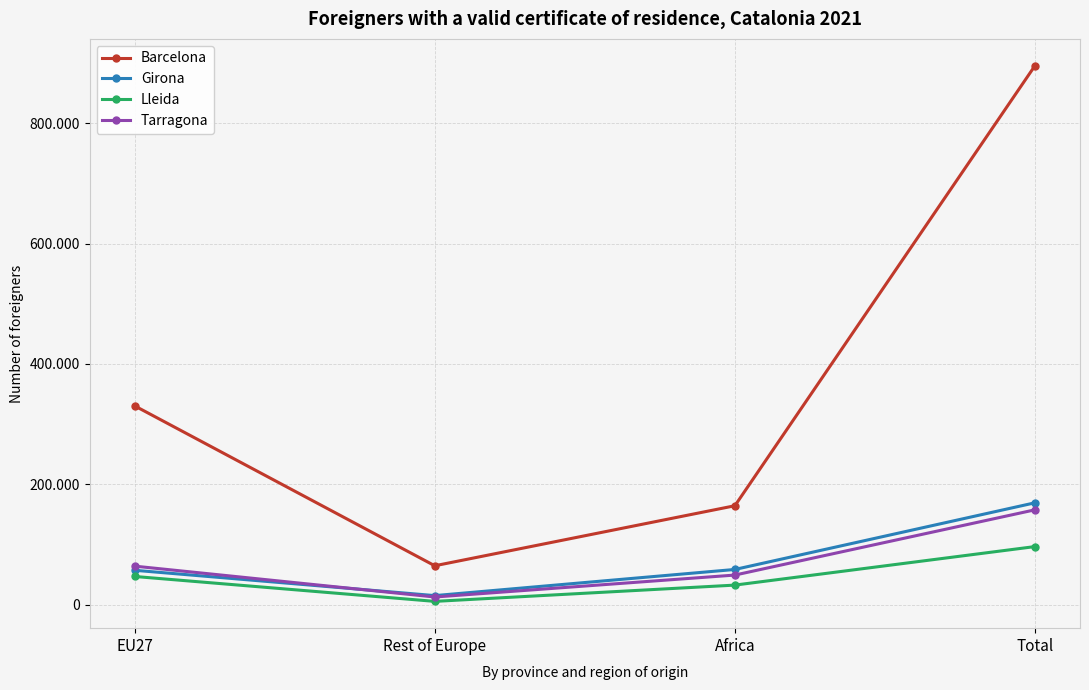

True or false: Barcelona has more than 0 interior local peaks.

False